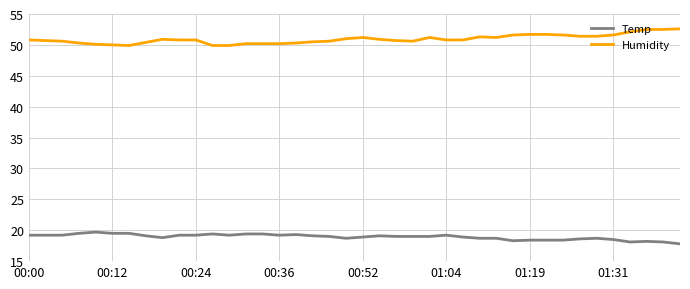

What are all the series names shown in the legend?

Temp, Humidity